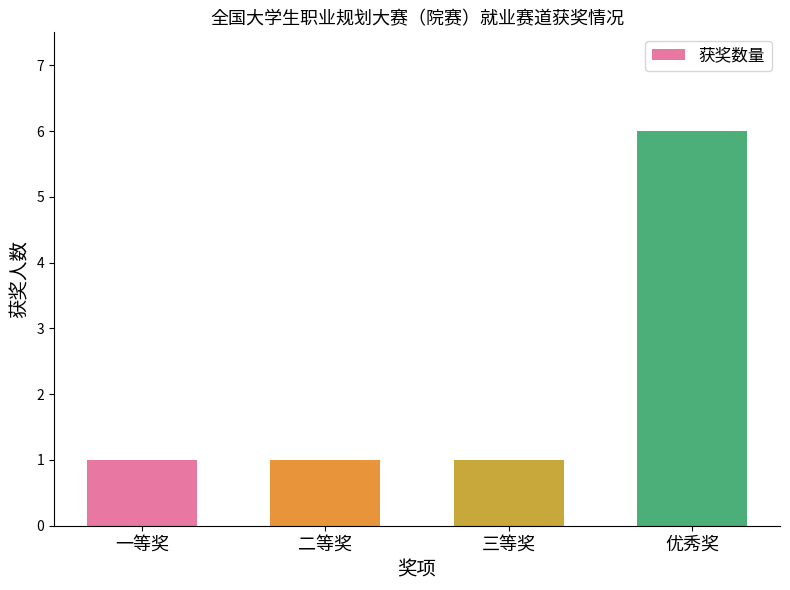

Reading left to right, what are all the values shown in this chart?

1	1	1	6